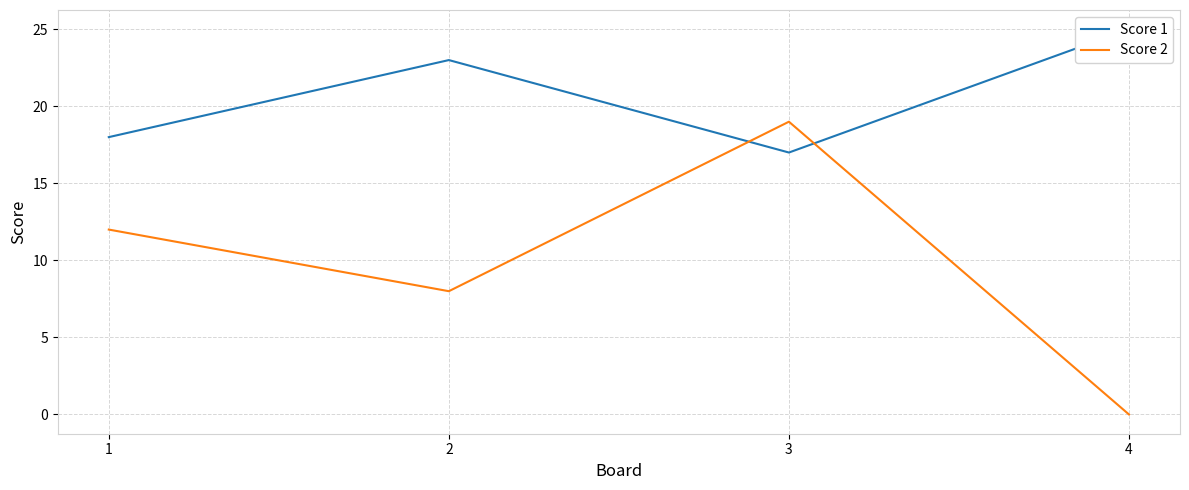

Where is Score 2 nearest to the value 9?

2